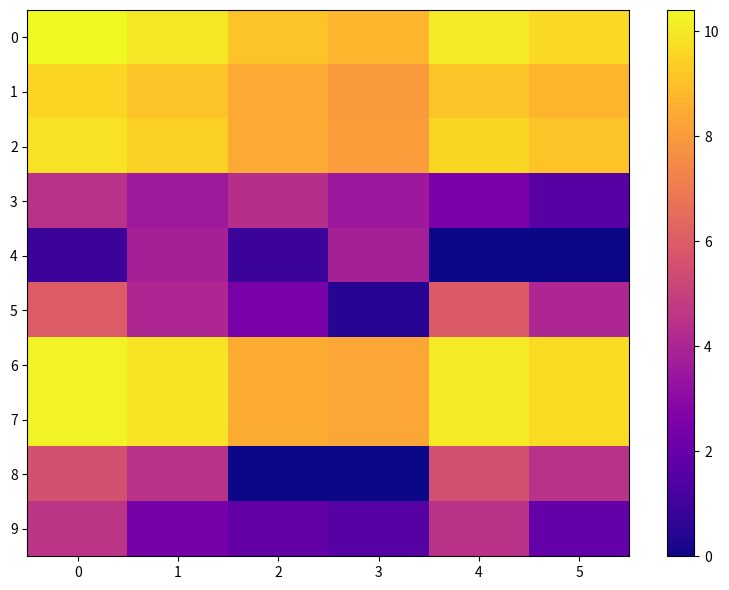

At 3, list the series in order from largest to smallest.

0, 6, 7, 2, 1, 4, 3, 9, 5, 8